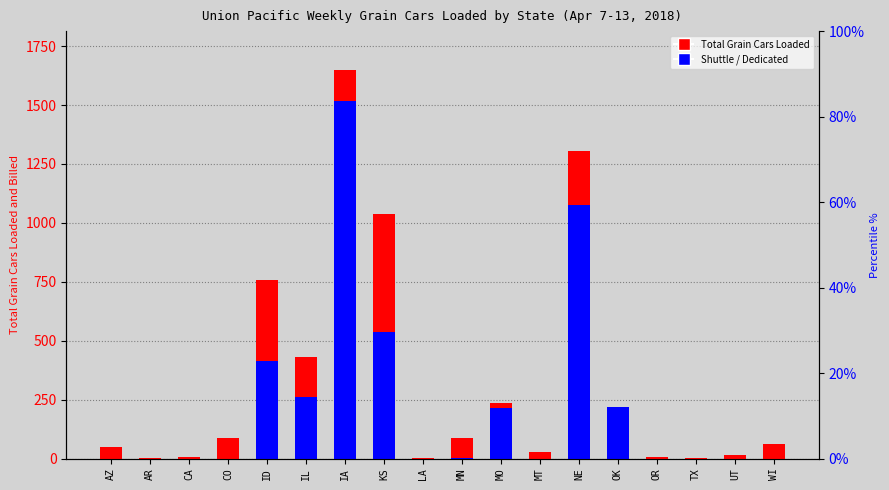

What is the label of the 17th bar from the right?

AR